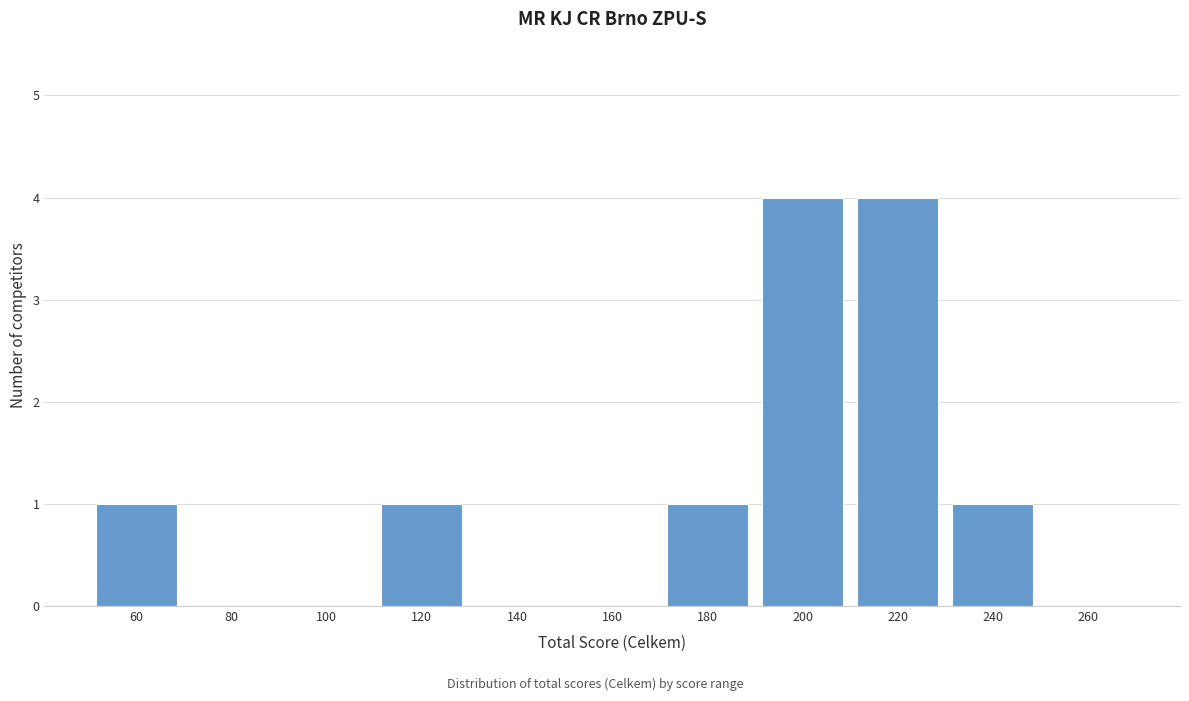

Reading left to right, transcribe all the data shown in this chart.

60=1	80=0	100=0	120=1	140=0	160=0	180=1	200=4	220=4	240=1	260=0